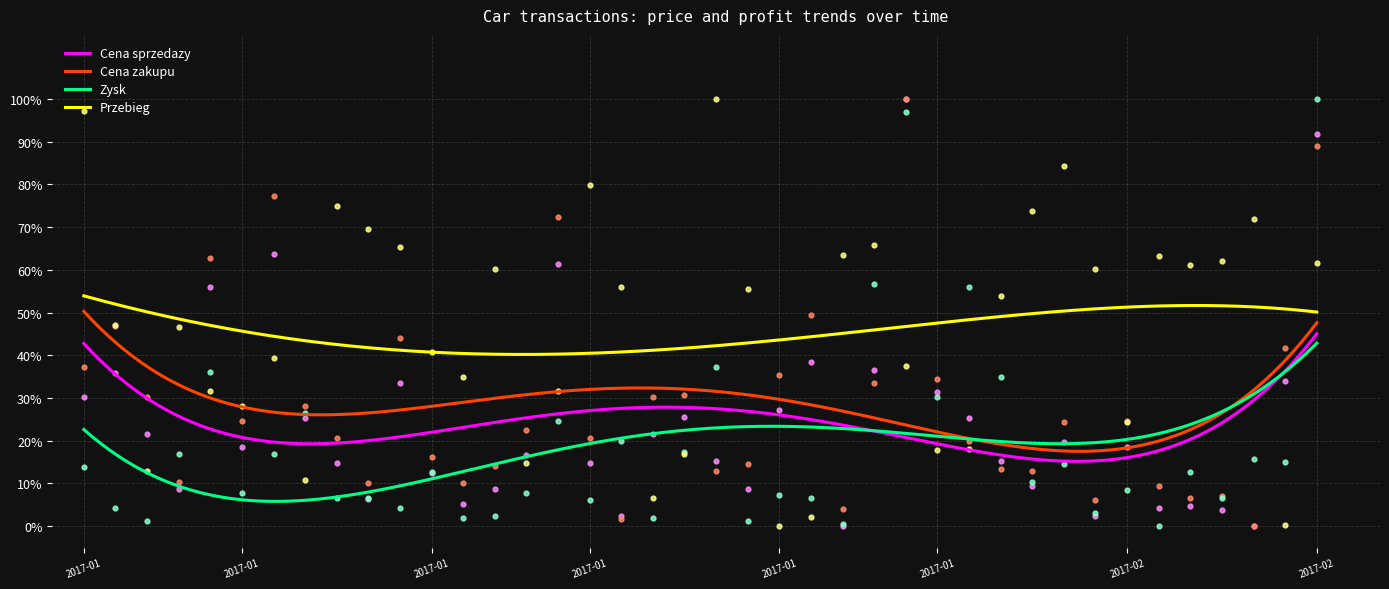

Which series reaches the maximum Y coordinate?

Przebieg